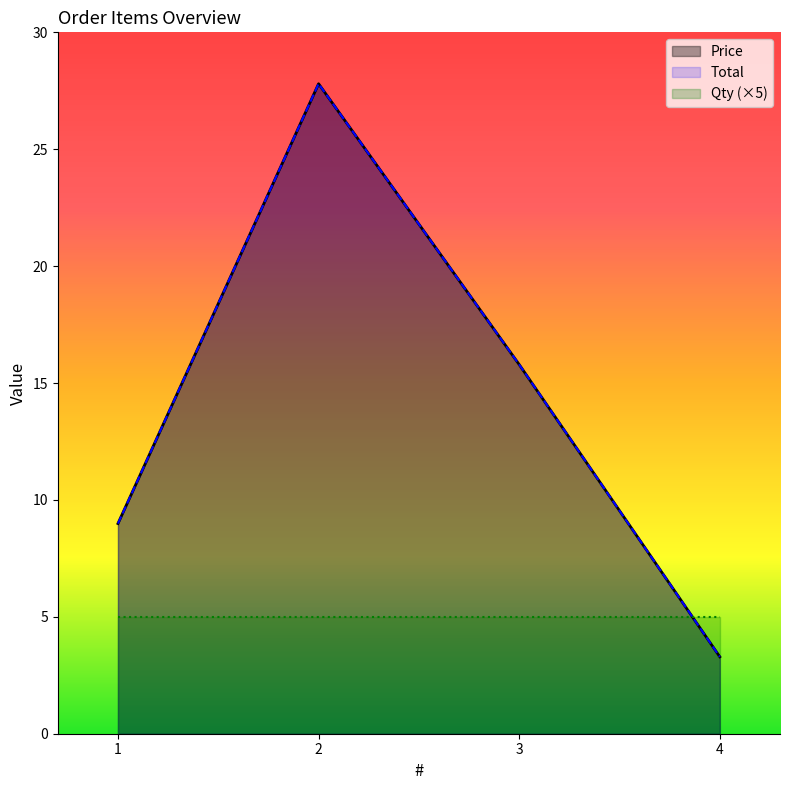

Where is Price nearest to the value 15?

3